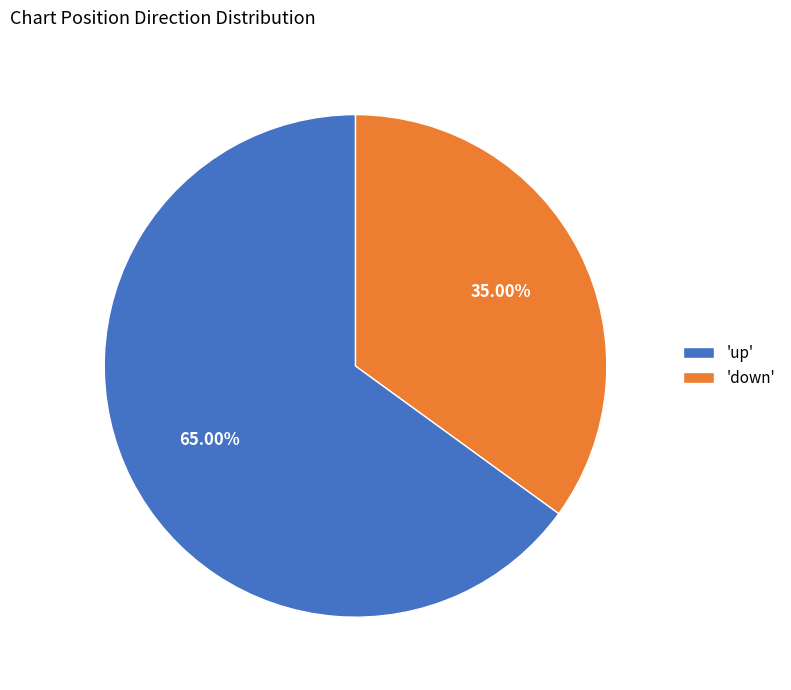

Is there a majority slice in this chart?

Yes